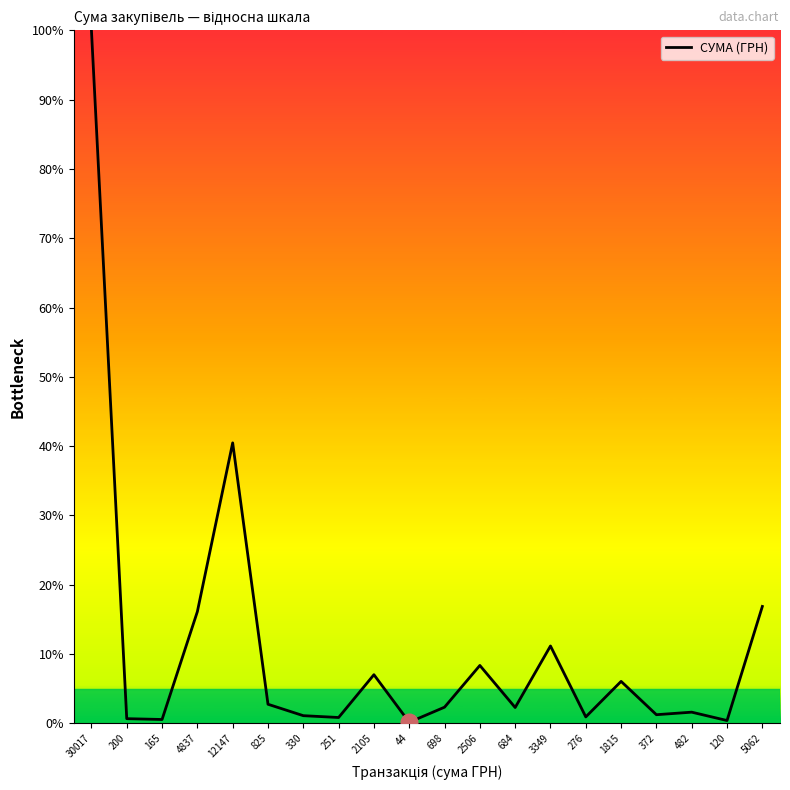

What position from the left is 200?

2